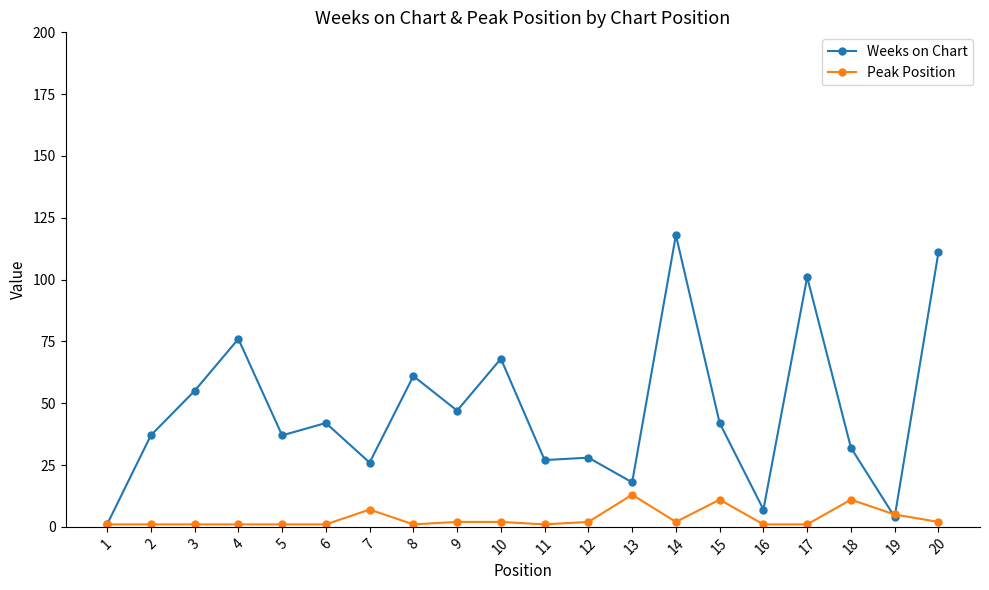

True or false: Peak Position has more than 2 interior local peaks.

True